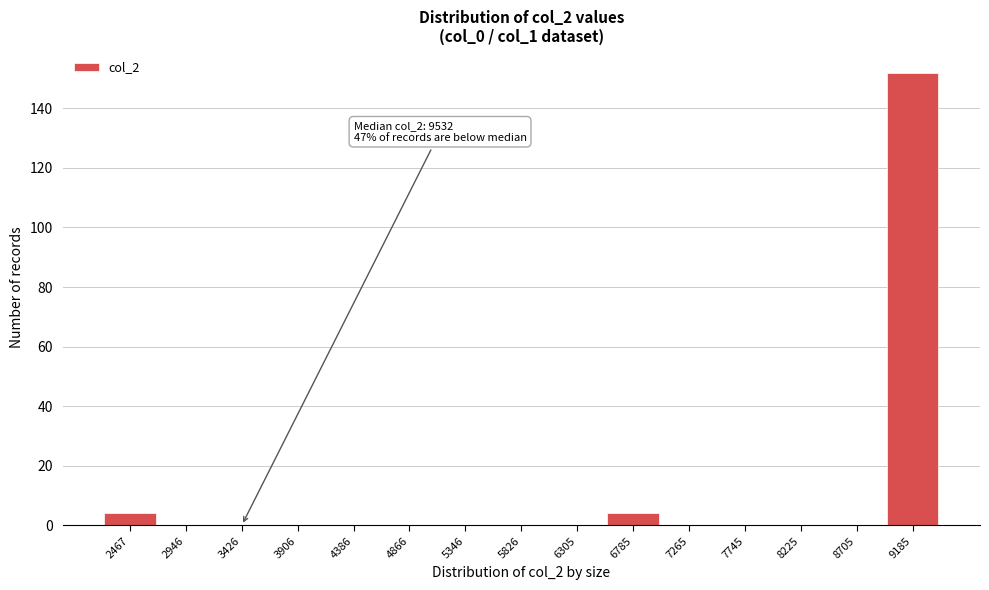

Reading left to right, transcribe all the data shown in this chart.

2467=4	2946=0	3426=0	3906=0	4386=0	4866=0	5346=0	5826=0	6305=0	6785=4	7265=0	7745=0	8225=0	8705=0	9185=152